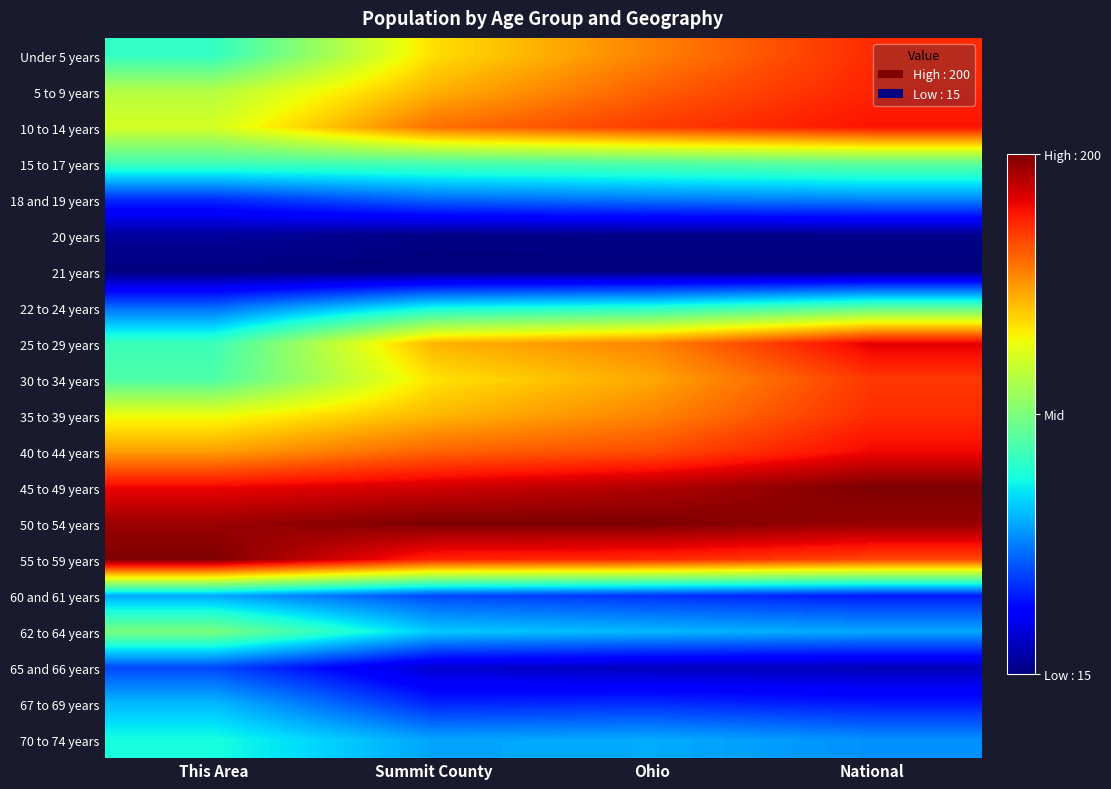

Rank the series by their maximum value, from highest to lowest.

45 to 49 years, 50 to 54 years, 55 to 59 years, 25 to 29 years, 40 to 44 years, 10 to 14 years, 5 to 9 years, Under 5 years, 35 to 39 years, 30 to 34 years, 62 to 64 years, 15 to 17 years, 22 to 24 years, 70 to 74 years, 67 to 69 years, 60 and 61 years, 18 and 19 years, 65 and 66 years, 20 years, 21 years